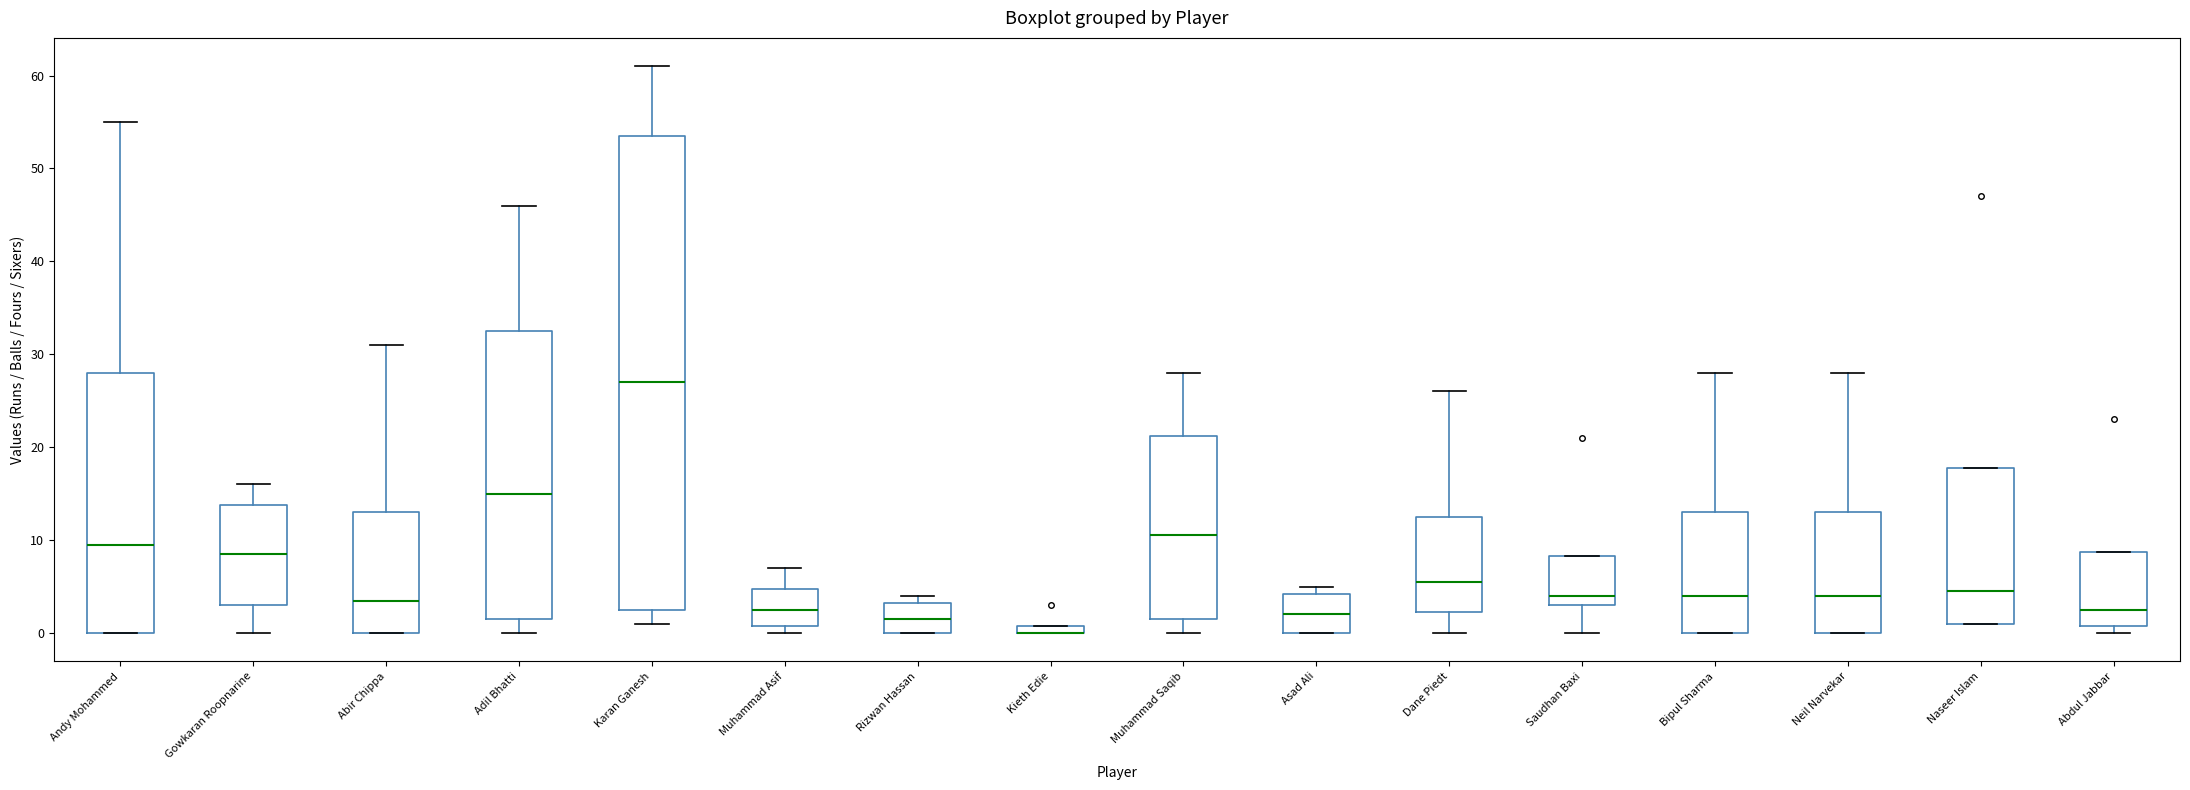

Comparing the boxes themselves (not the whiskers), which one is the tallest?

Karan Ganesh